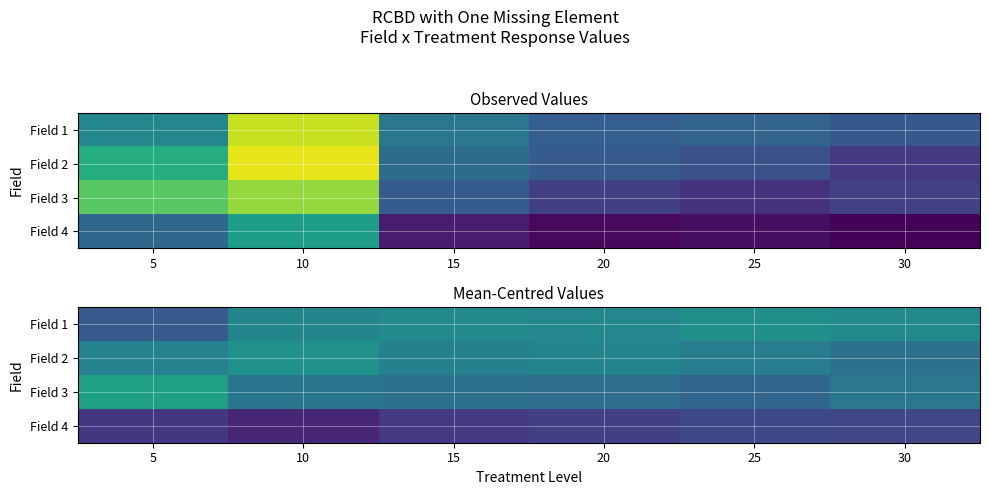

At which category does the chart reach its minimum across all series?

10